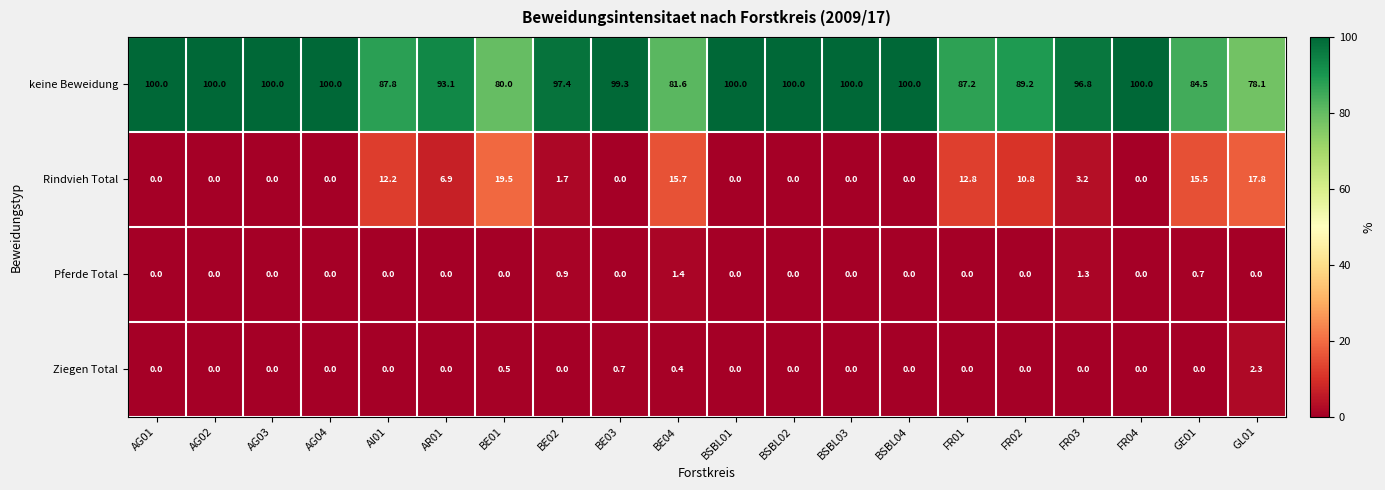

At which label does Rindvieh Total reach its peak?

BE01